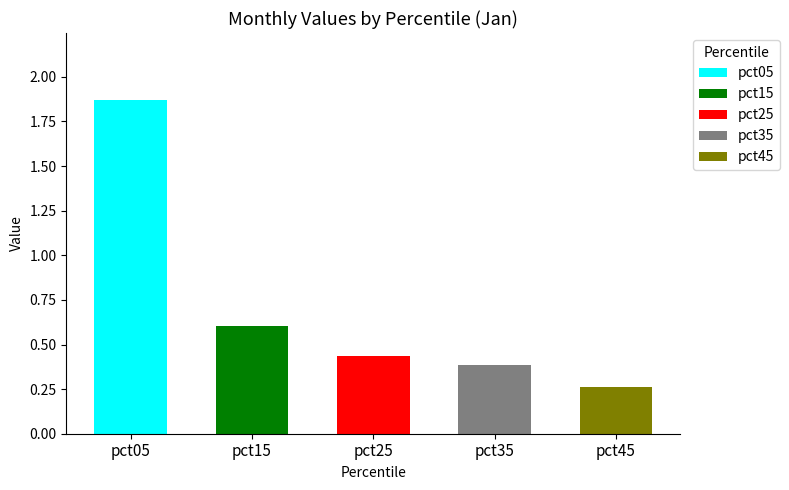

True or false: Jun has a value of 0.1 at pct65.

False